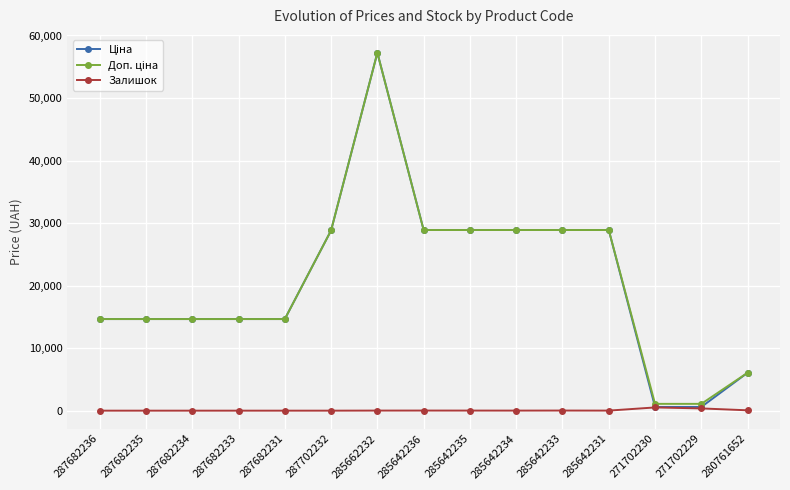

How many lines are shown in the chart?

3